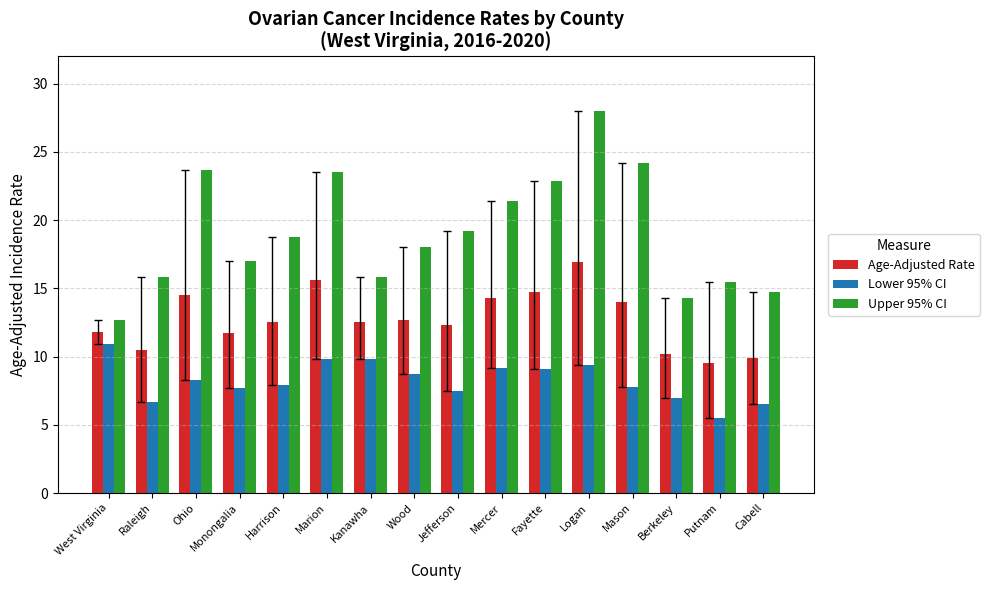

True or false: Age-Adjusted Rate has a value of 3.6 at West Virginia.

False